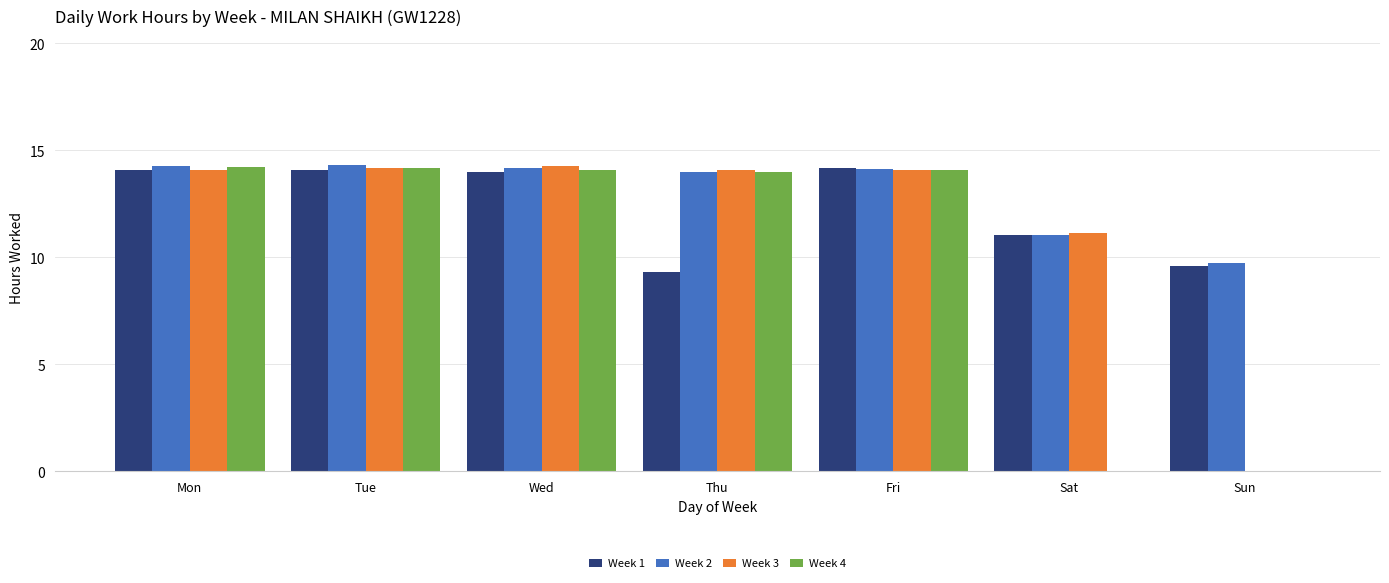

Is it true that Week 1 equals 5.4 at Thu?

False